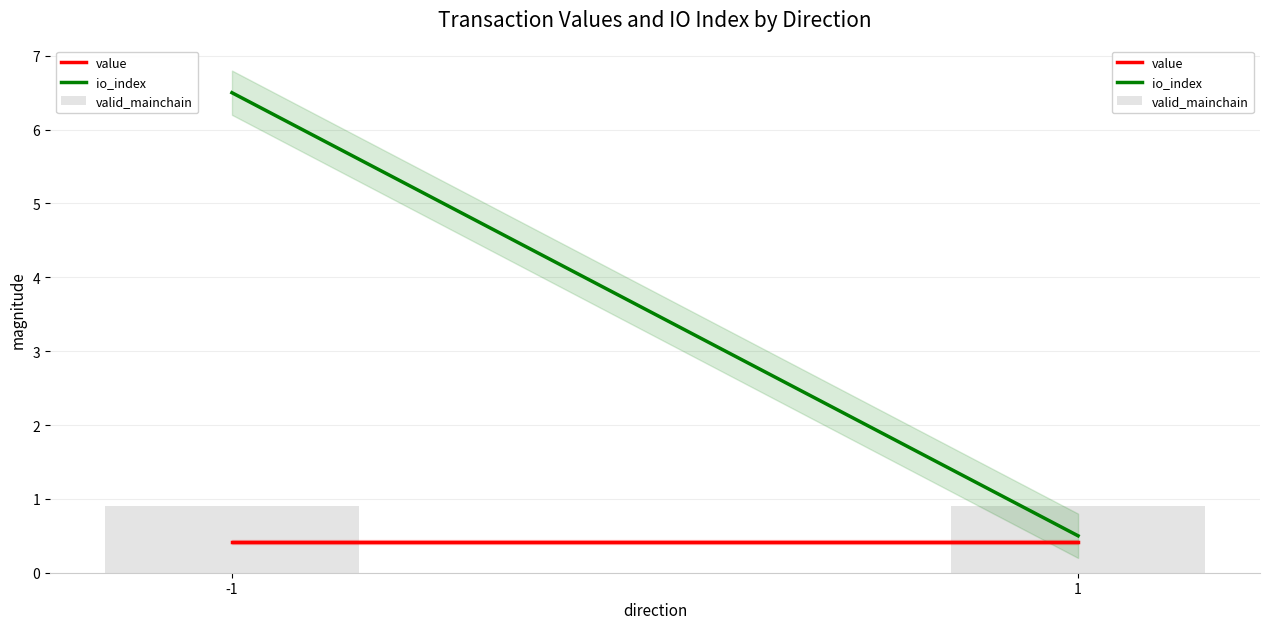

The value of valid_mainchain at -1 is 1.2. True or false?

False